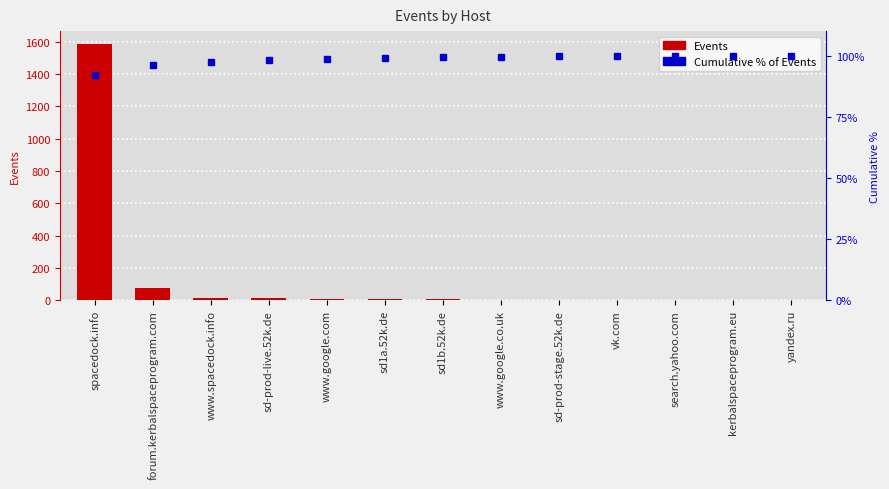

What is the sum of the Events values at search.yahoo.com and yandex.ru?

2.0